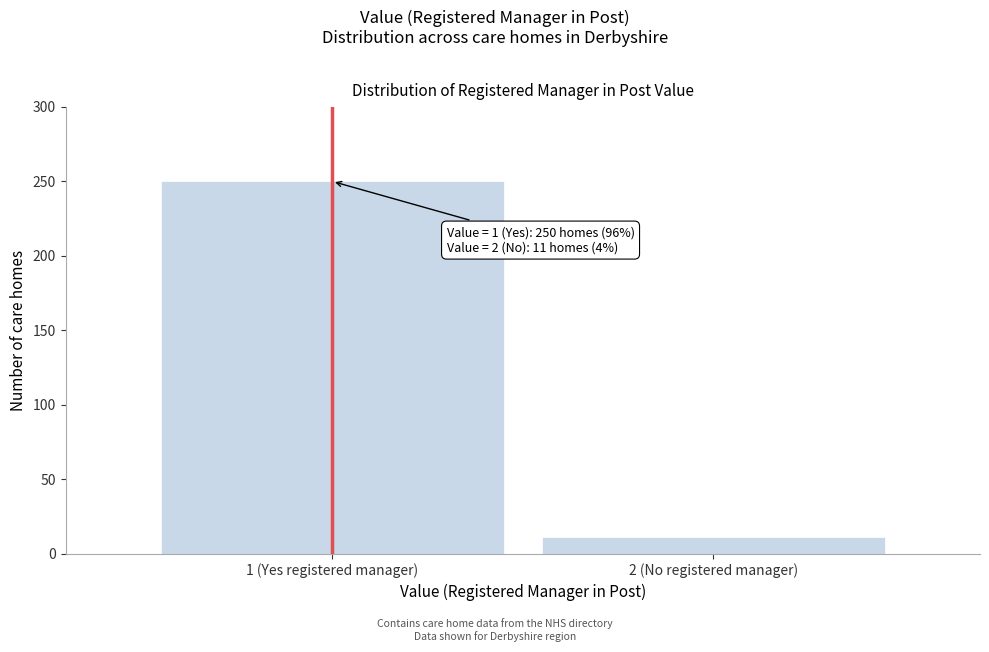

Reading left to right, what are all the values shown in this chart?

250	11